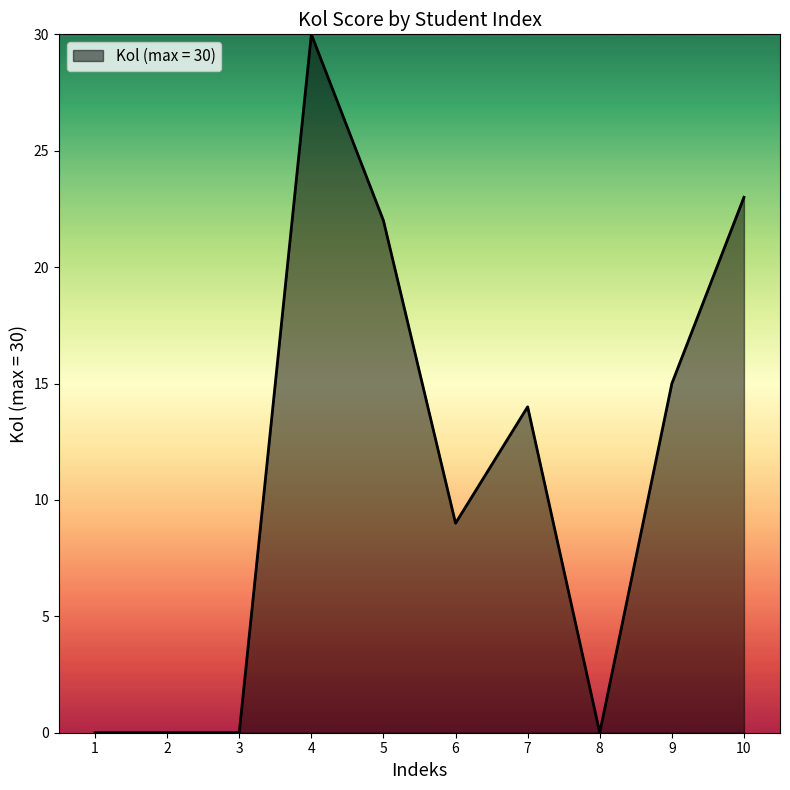

What is the sum of all values?

113